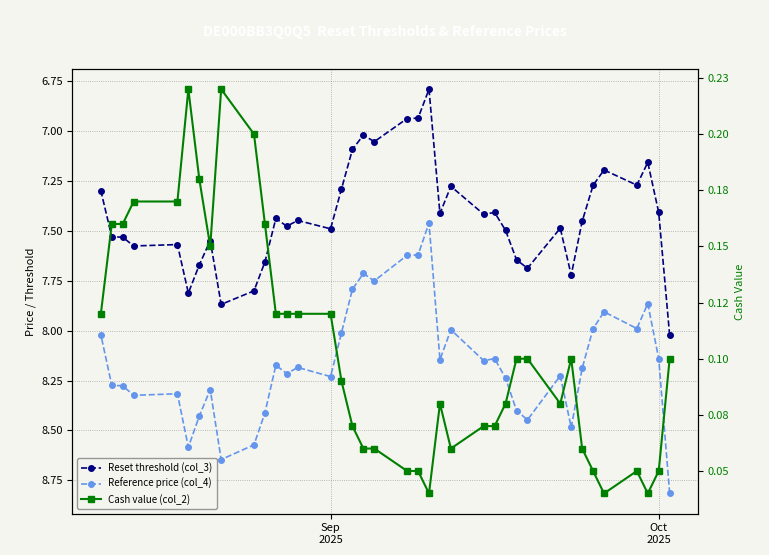

What is the difference between the second highest and second lowest values in the Cash value (col_2) series?

0.2